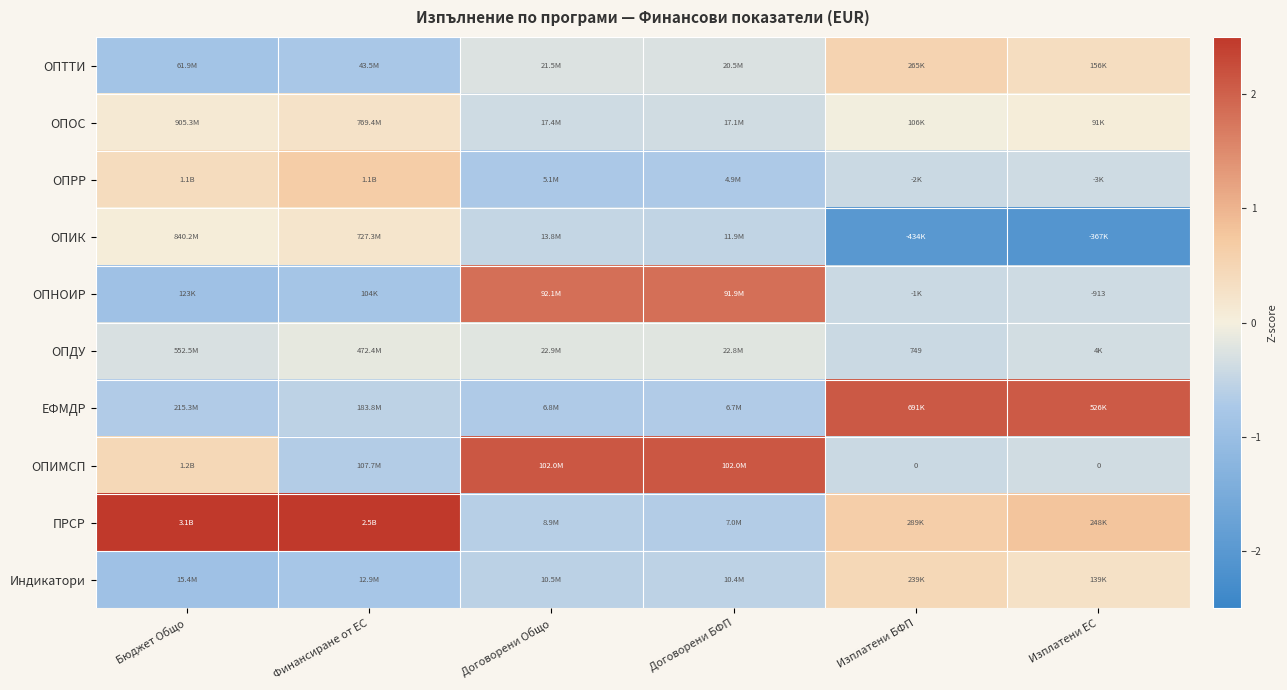

Is it true that ОПРР equals 0.6 at Бюджет Общо?

False